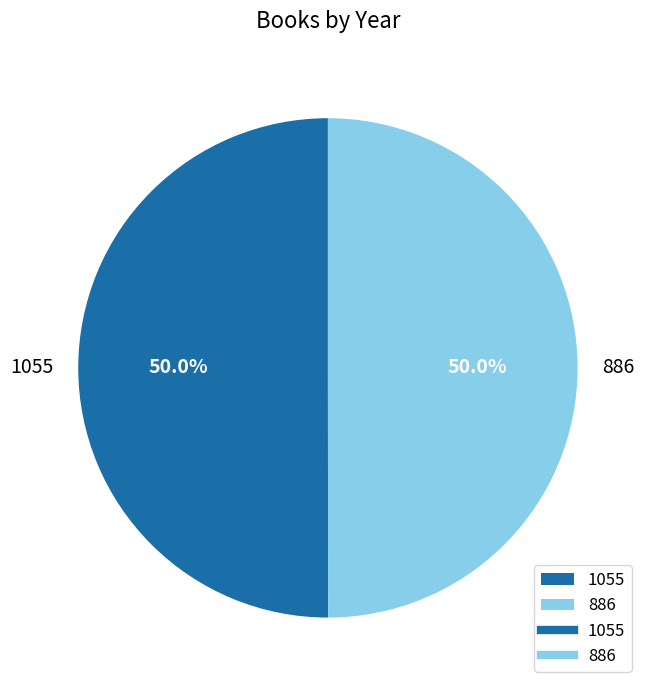

The 886 slice represents 44% of the pie. True or false?

False